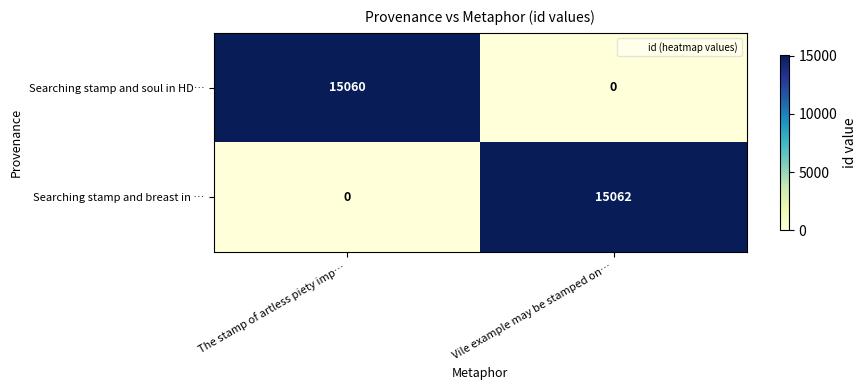

Where is Searching stamp and breast in … nearest to the value 7531?

The stamp of artless piety imp…